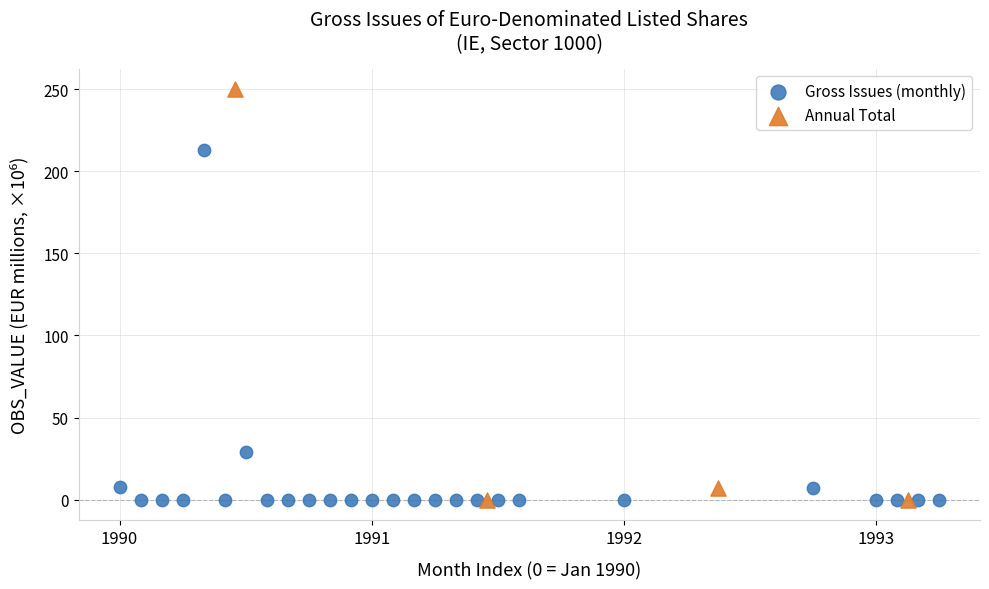

Which series reaches the maximum Y coordinate?

Annual Total